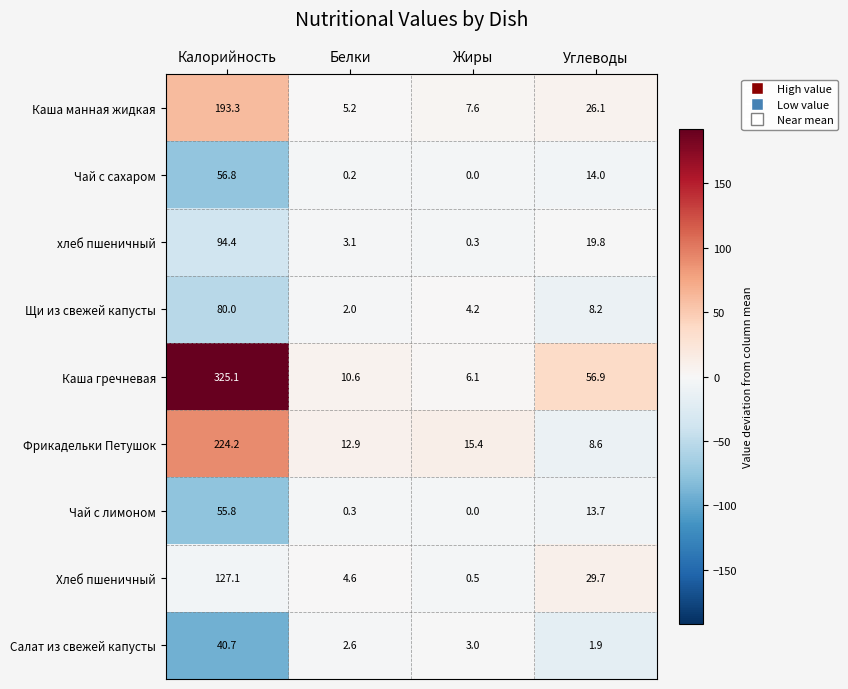

Which category has the highest value across all series?

Калорийность